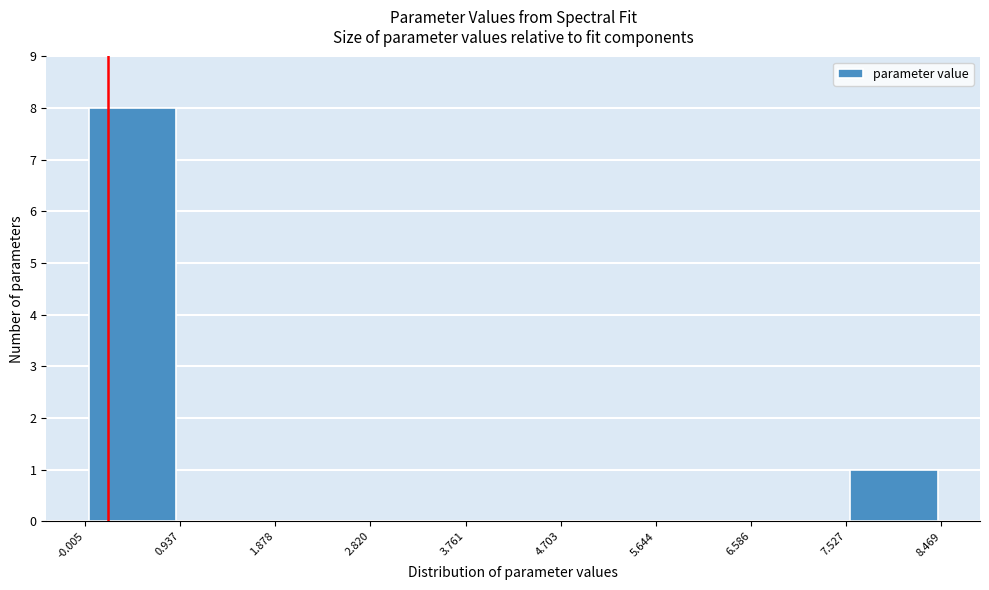

Over which range of the x-axis is the bar tallest?

-0.005 to 0.937